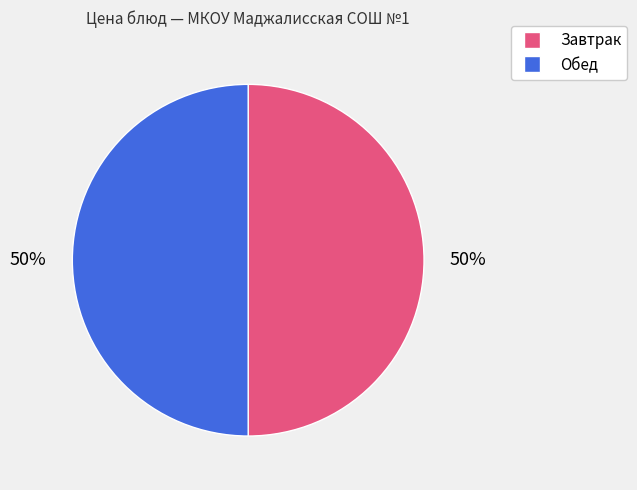

To the nearest percent, what is the average slice percentage?

50%